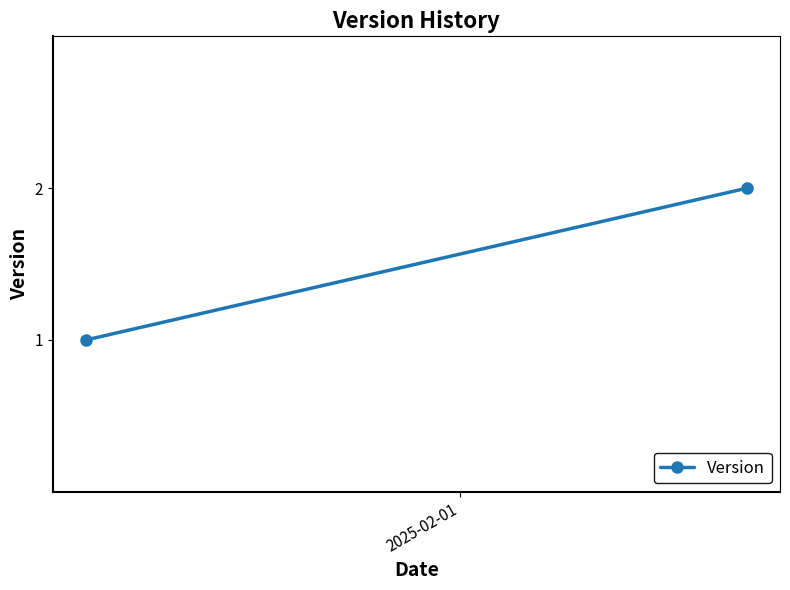

At which label is the value closest to 1?

2025-02-01